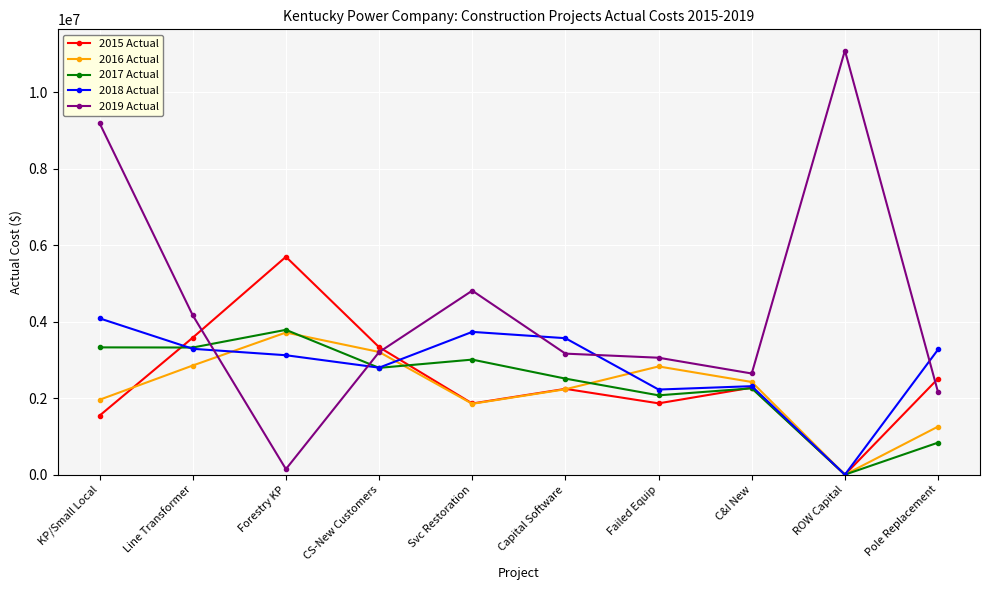

At which label does 2019 Actual first exceed 3205327?

KP/Small Local